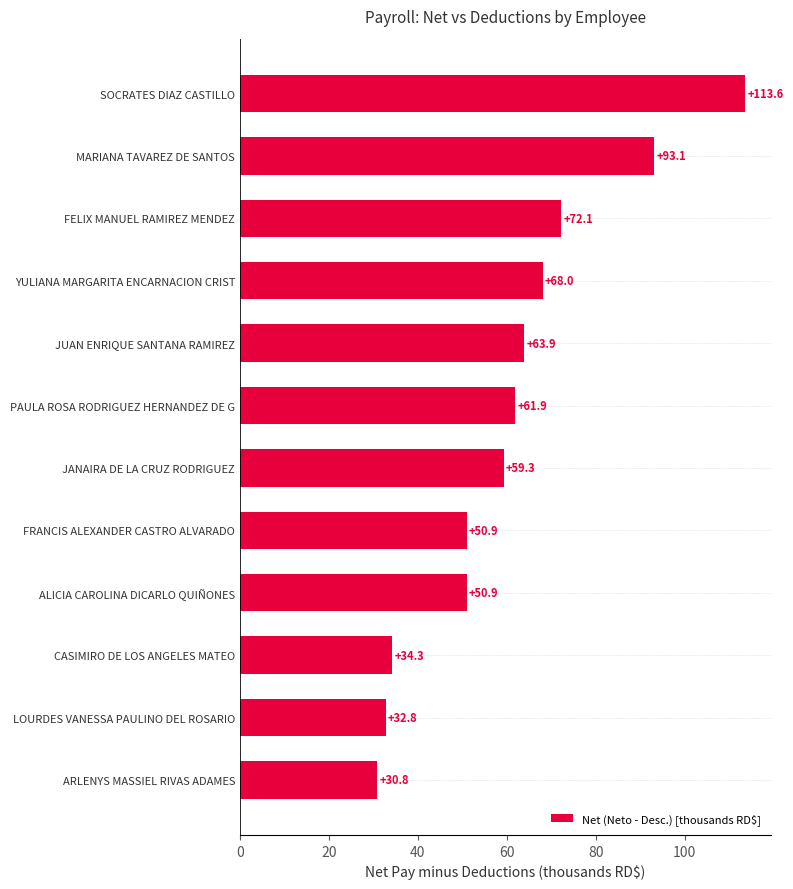

What is the maximum value shown in the chart?

113.6